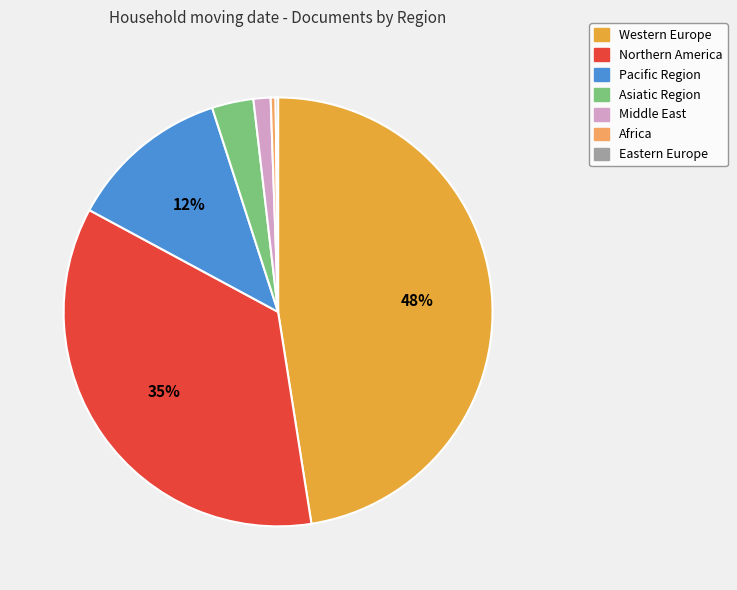

Which slice is the largest?

Western Europe